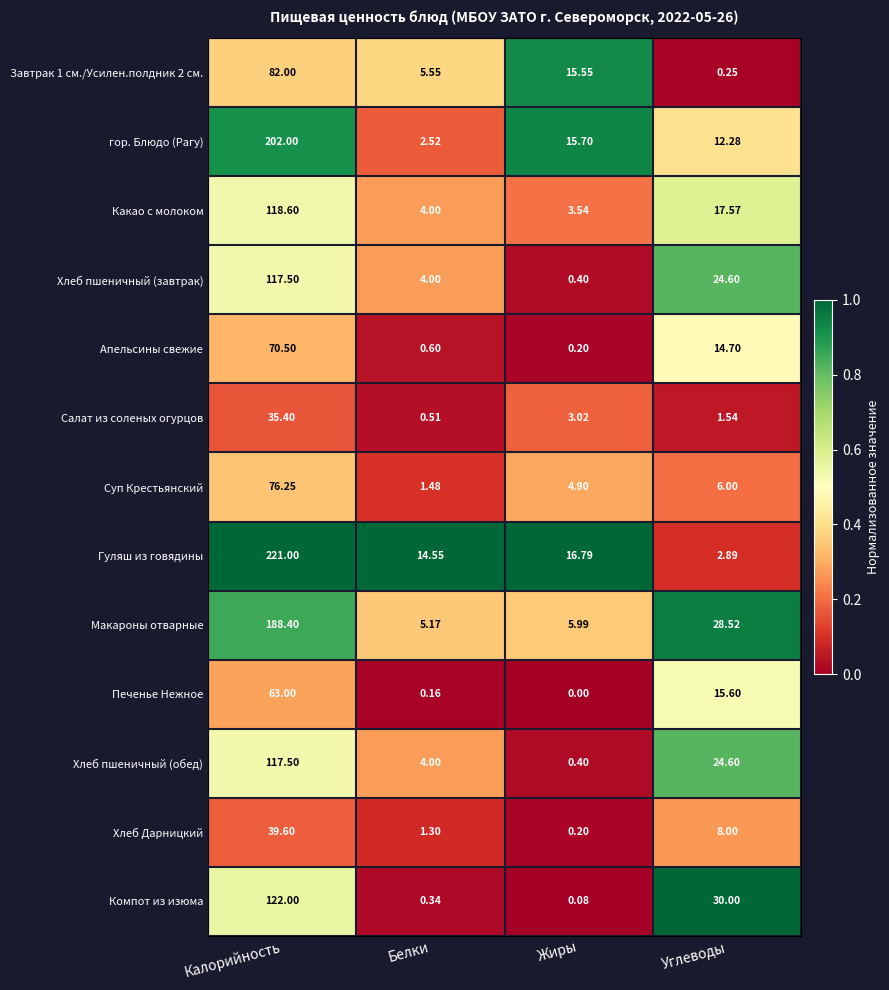

At how many categories does at least one series exceed 0?

4